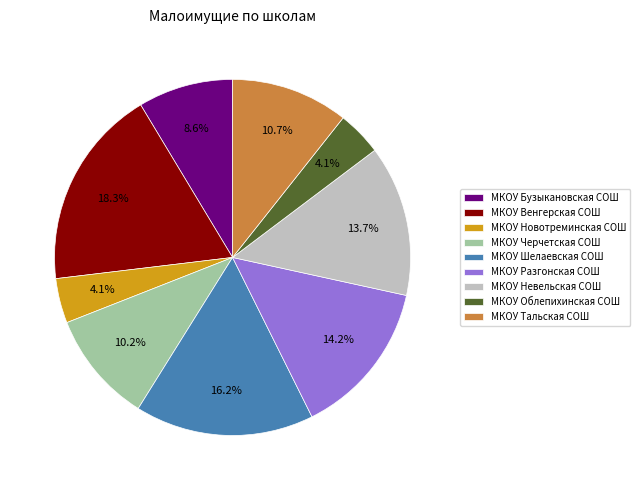

What percentage do МКОУ Невельская СОШ and МКОУ Тальская СОШ together represent?

24.4%